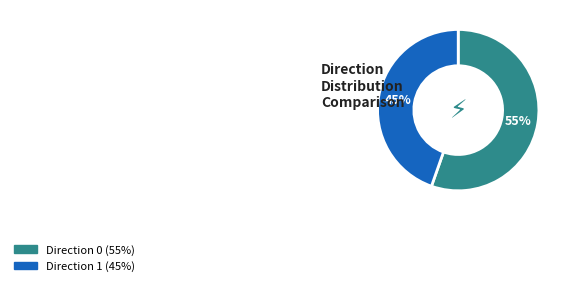

Is there a majority slice in this chart?

Yes